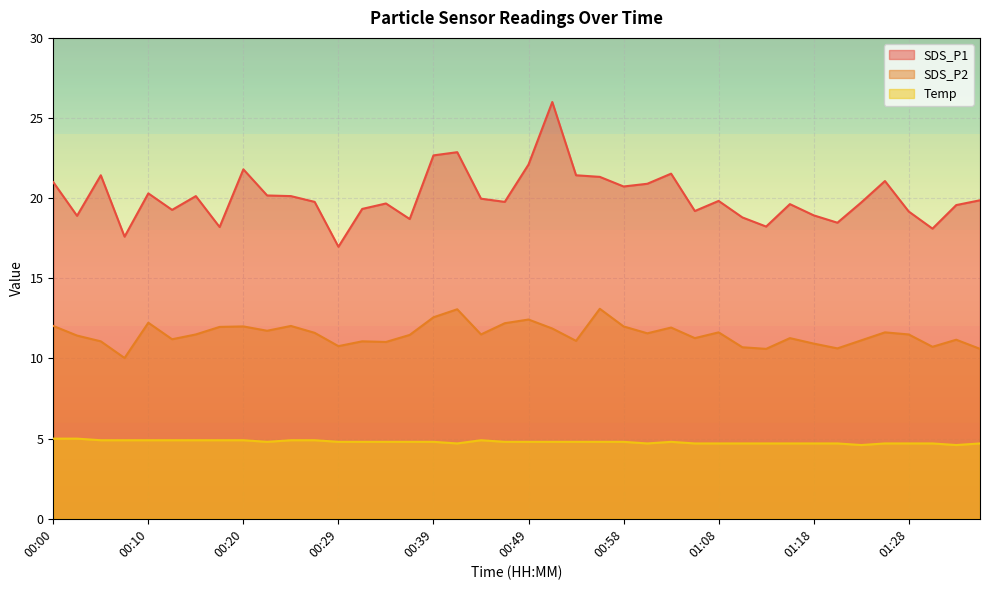

Reading left to right, what are all the values shown in this chart?

SDS_P1: 00:00=21.0	00:02=18.9	00:05=21.4	00:07=17.6	00:10=20.3	00:12=19.3	00:15=20.1	00:17=18.2	00:20=21.8	00:22=20.2	00:24=20.1	00:27=19.8	00:29=17.0	00:32=19.3	00:34=19.7	00:37=18.7	00:39=22.7	00:41=22.9	00:44=20.0	00:46=19.8	00:49=22.1	00:51=26.0	00:54=21.4	00:56=21.3	00:58=20.7	01:01=20.9	01:03=21.5	01:06=19.2	01:08=19.8	01:11=18.8	01:13=18.2	01:16=19.6	01:18=18.9	01:21=18.5	01:23=19.7	01:25=21.1	01:28=19.2	01:30=18.1	01:33=19.6	01:35=19.9
SDS_P2: 00:00=12.0	00:02=11.4	00:05=11.1	00:07=10.0	00:10=12.2	00:12=11.2	00:15=11.5	00:17=12.0	00:20=12.0	00:22=11.7	00:24=12.0	00:27=11.6	00:29=10.8	00:32=11.1	00:34=11.0	00:37=11.5	00:39=12.6	00:41=13.1	00:44=11.5	00:46=12.2	00:49=12.4	00:51=11.9	00:54=11.1	00:56=13.1	00:58=12.0	01:01=11.6	01:03=11.9	01:06=11.3	01:08=11.6	01:11=10.7	01:13=10.6	01:16=11.3	01:18=10.9	01:21=10.6	01:23=11.1	01:25=11.6	01:28=11.5	01:30=10.7	01:33=11.2	01:35=10.6
Temp: 00:00=5.0	00:02=5.0	00:05=4.9	00:07=4.9	00:10=4.9	00:12=4.9	00:15=4.9	00:17=4.9	00:20=4.9	00:22=4.8	00:24=4.9	00:27=4.9	00:29=4.8	00:32=4.8	00:34=4.8	00:37=4.8	00:39=4.8	00:41=4.7	00:44=4.9	00:46=4.8	00:49=4.8	00:51=4.8	00:54=4.8	00:56=4.8	00:58=4.8	01:01=4.7	01:03=4.8	01:06=4.7	01:08=4.7	01:11=4.7	01:13=4.7	01:16=4.7	01:18=4.7	01:21=4.7	01:23=4.6	01:25=4.7	01:28=4.7	01:30=4.7	01:33=4.6	01:35=4.7